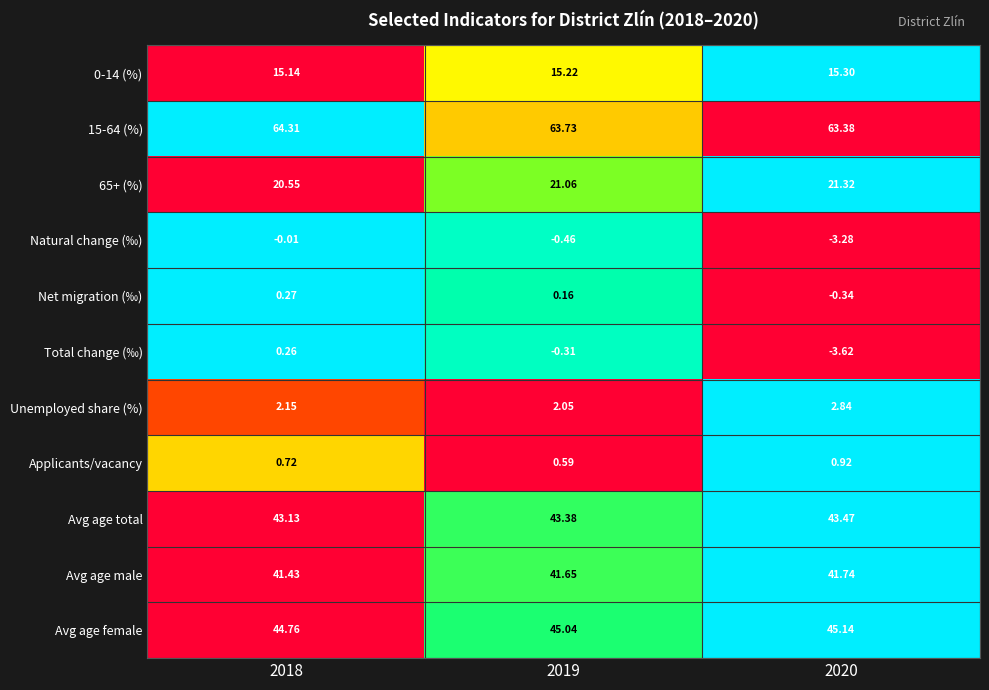

Is the value of Net migration (‰) at 2019 greater than the value of 65+ (%) at 2018?

No